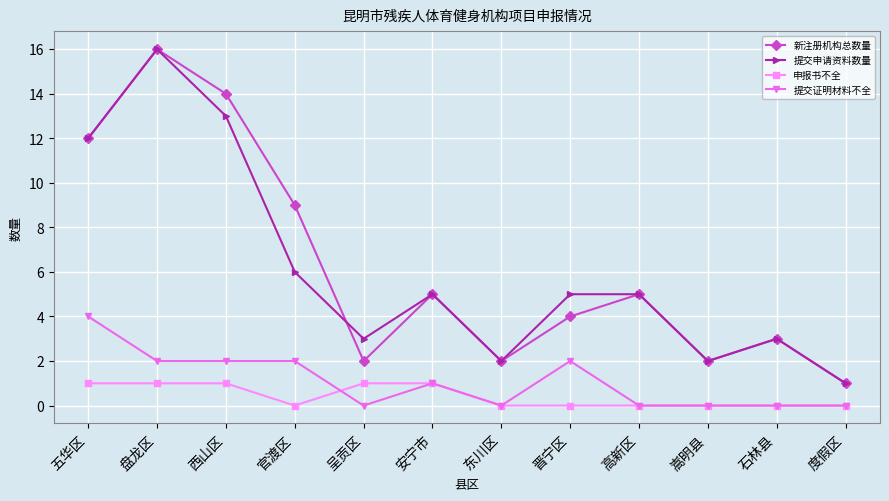

What is the difference between the maximum and minimum values in the 新注册机构总数量 series?

15